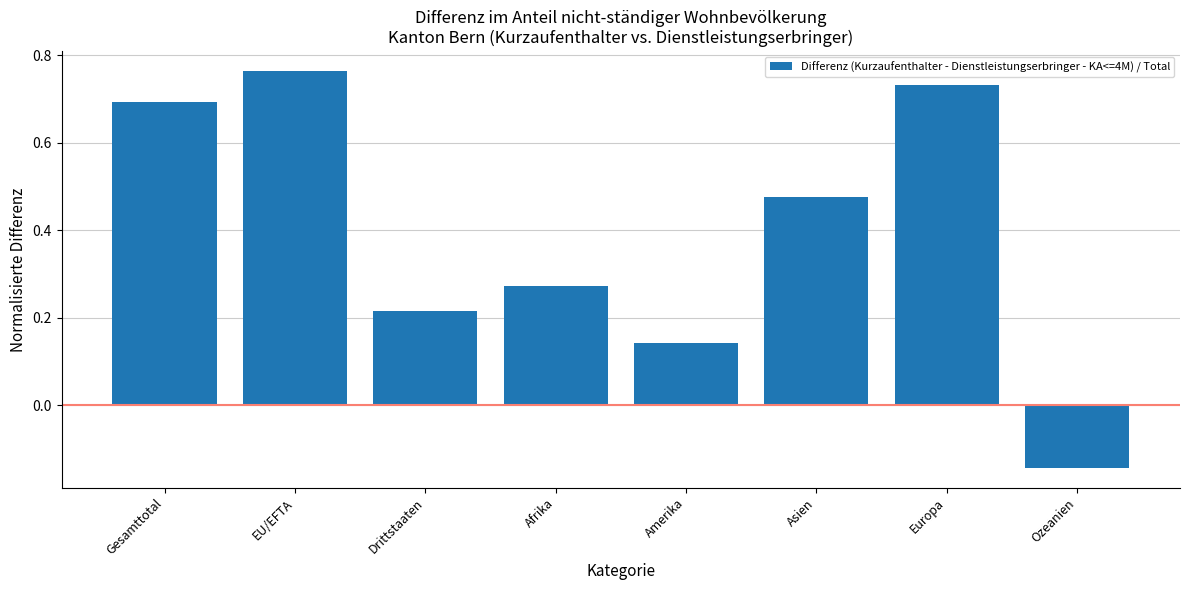

Count the number of categories in the chart.

8